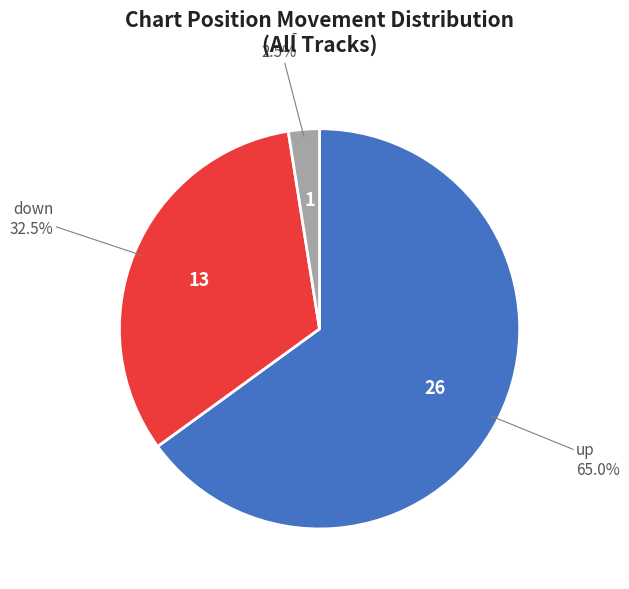

Is there a majority slice in this chart?

Yes